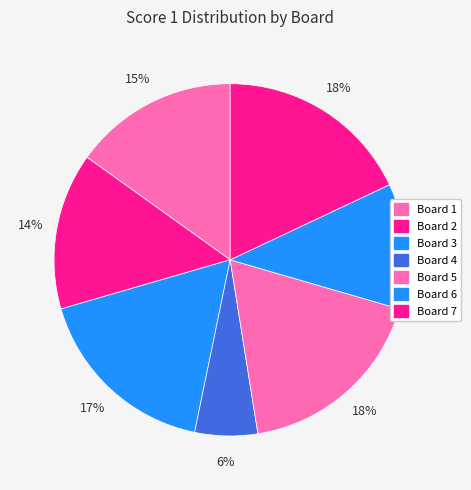

What is the smallest slice in the pie chart?

Board 4